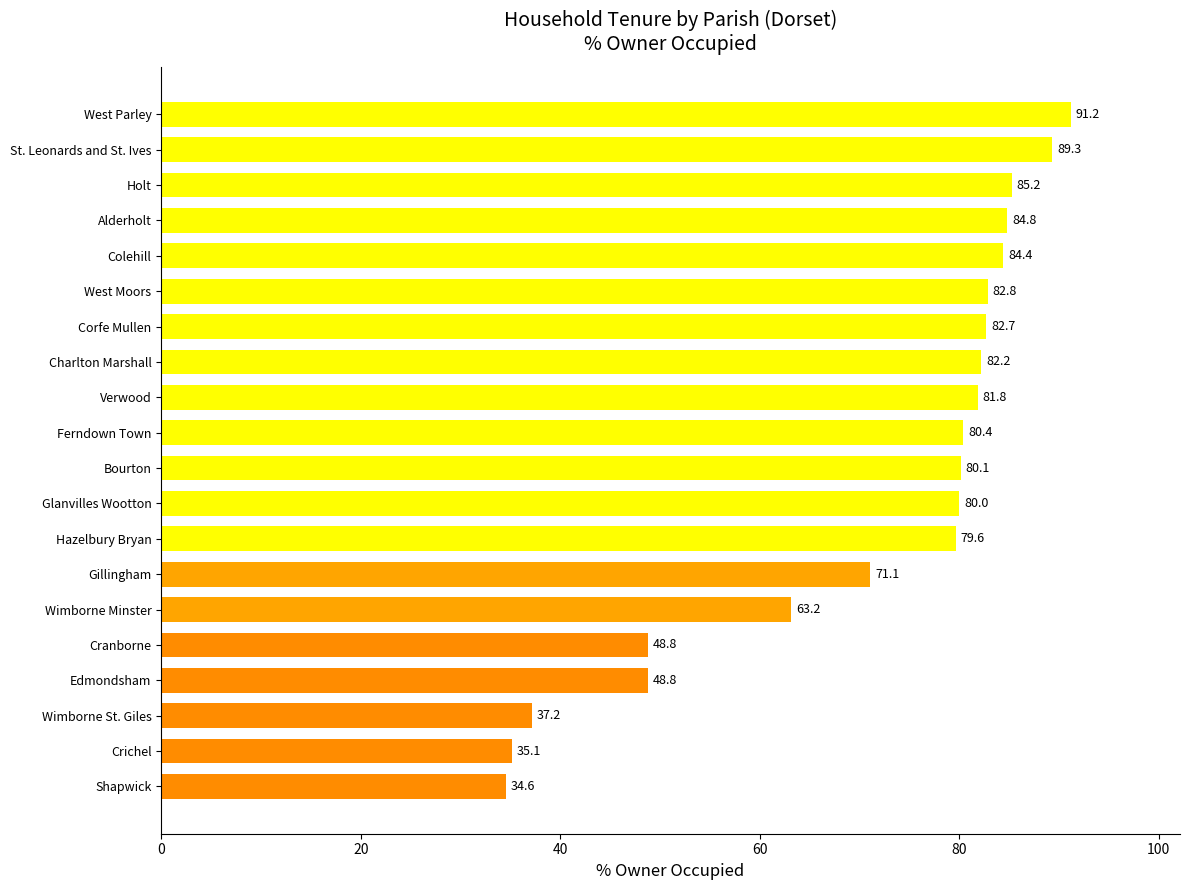

Is it true that the value at Colehill is 132.4?

False